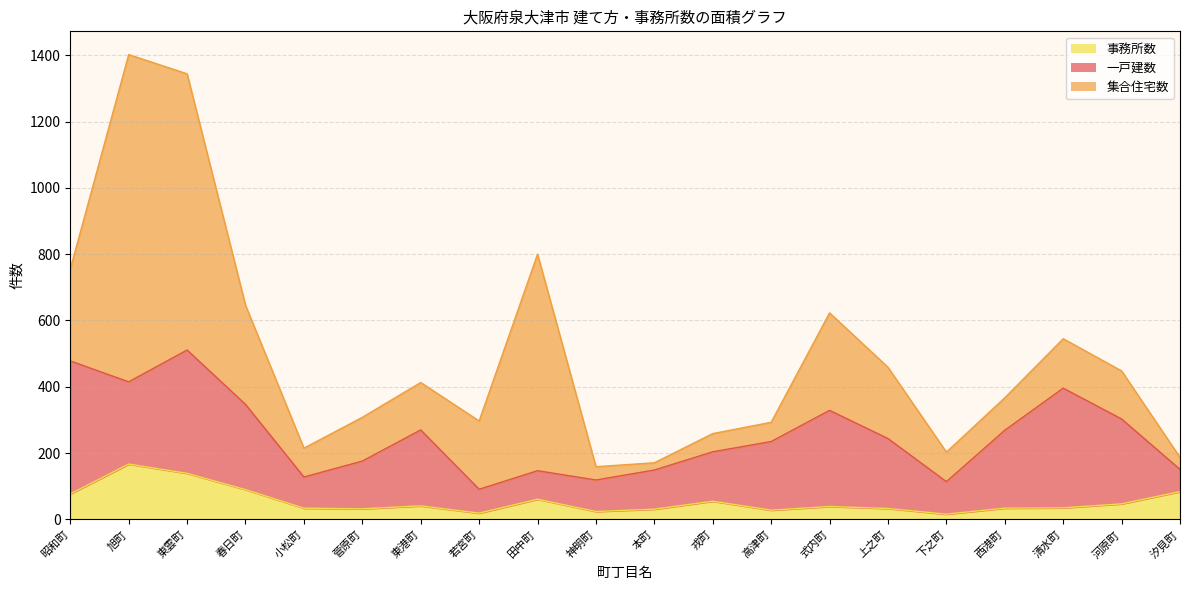

List the labels in order of 集合住宅数 value, largest first.

旭町, 東雲町, 田中町, 春日町, 式内町, 昭和町, 上之町, 若宮町, 清水町, 河原町, 東港町, 菅原町, 西港町, 下之町, 小松町, 高津町, 戎町, 神明町, 汐見町, 本町